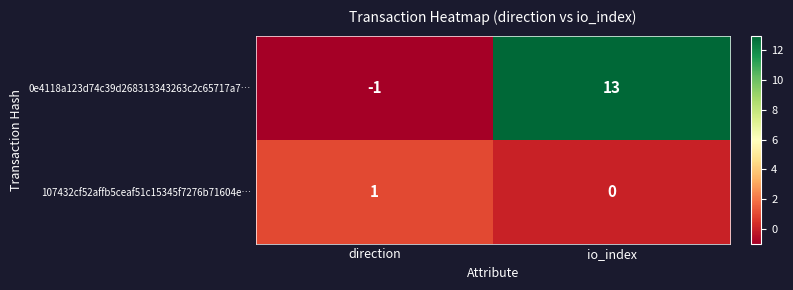

Reading left to right, what are all the values shown in this chart?

0e4118a123d74c39d268313343263c2c65717a7…: direction=-1	io_index=13
107432cf52affb5ceaf51c15345f7276b71604e…: direction=1	io_index=0